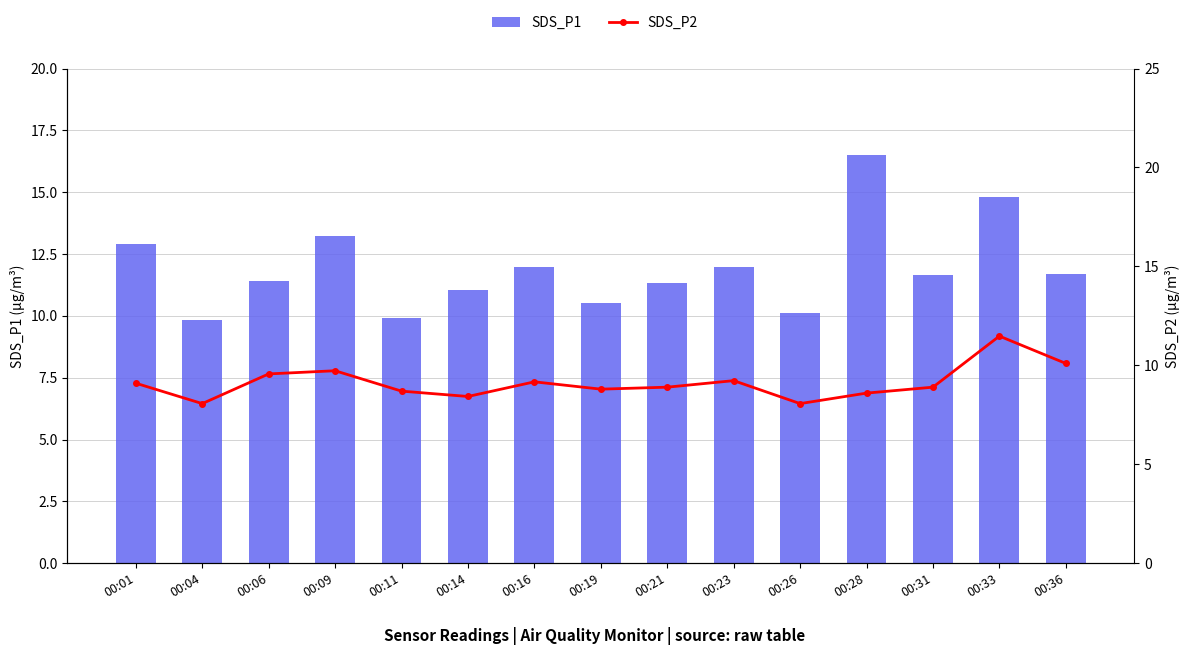

Reading right to left, list all the values displayed in this chart.

SDS_P1: 00:36=11.7	00:33=14.8	00:31=11.7	00:28=16.5	00:26=10.1	00:23=12.0	00:21=11.3	00:19=10.5	00:16=12.0	00:14=11.0	00:11=9.9	00:09=13.2	00:06=11.4	00:04=9.8	00:01=12.9
SDS_P2: 00:36=10.1	00:33=11.5	00:31=8.9	00:28=8.6	00:26=8.1	00:23=9.2	00:21=8.9	00:19=8.8	00:16=9.2	00:14=8.4	00:11=8.7	00:09=9.7	00:06=9.6	00:04=8.1	00:01=9.1